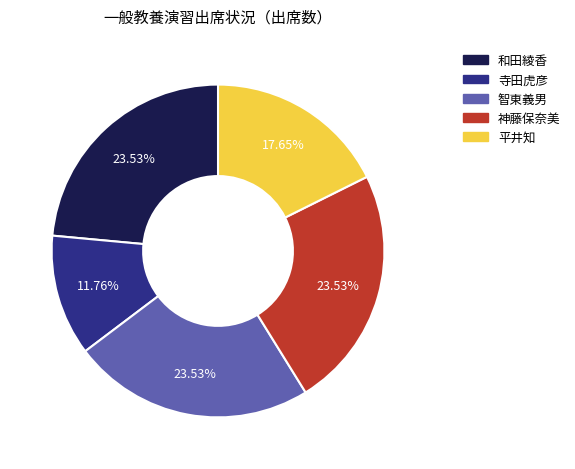

Is the sum of 神藤保奈美 and 智東義男 greater than half?

No